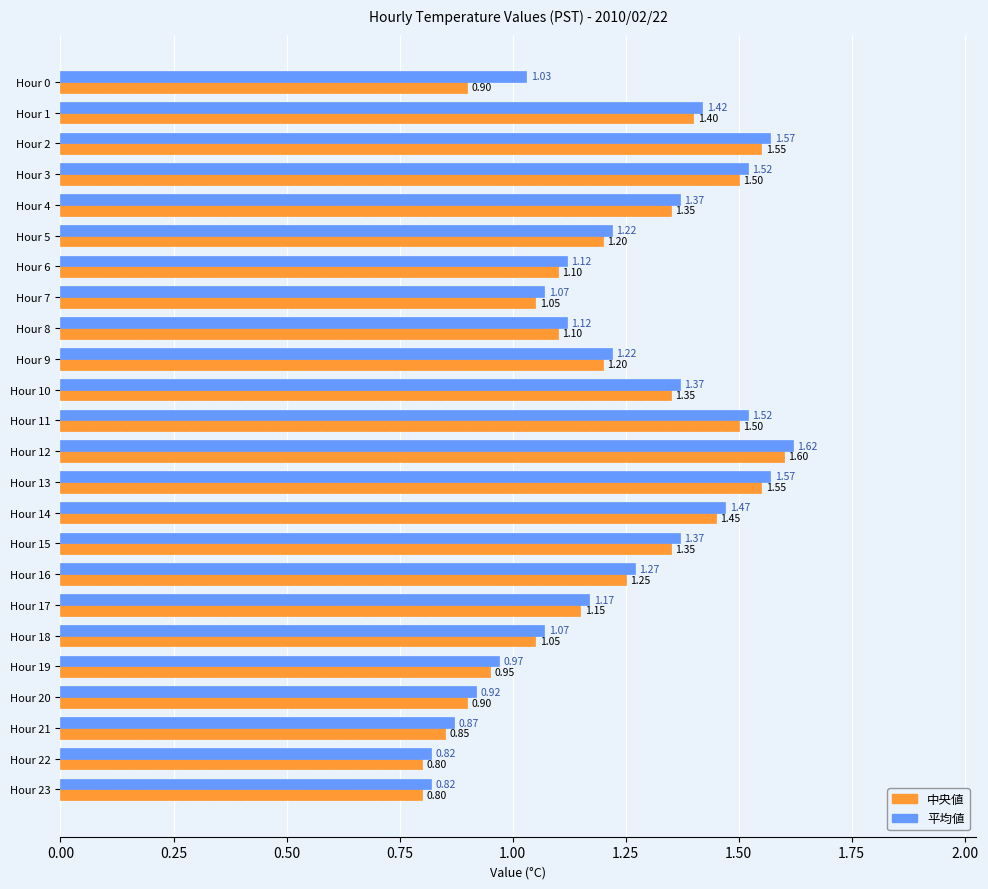

What is the sum of the 中央値 values at Hour 9 and Hour 2?

2.8